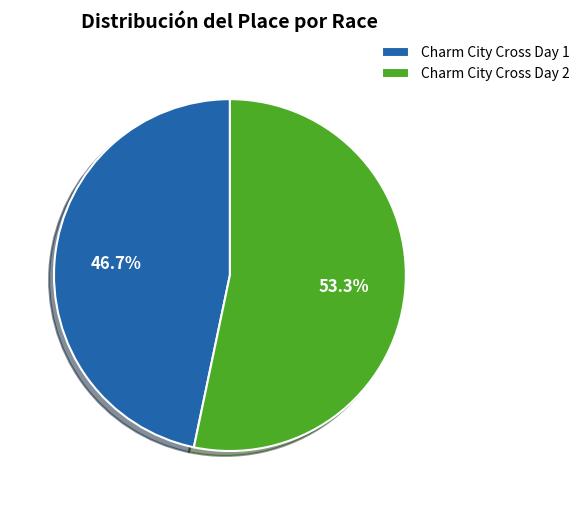

To the nearest percent, what portion does Charm City Cross Day 2 represent?

53%